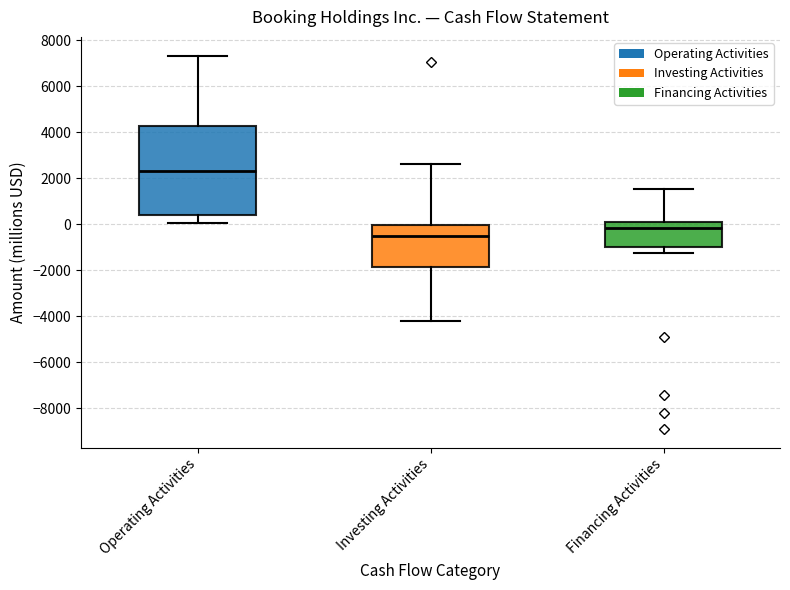

Where does the lower whisker of the box for Investing Activities end on the y-axis? The values are not printed on the chart, so give them approximately, as read against the axis.

-4200